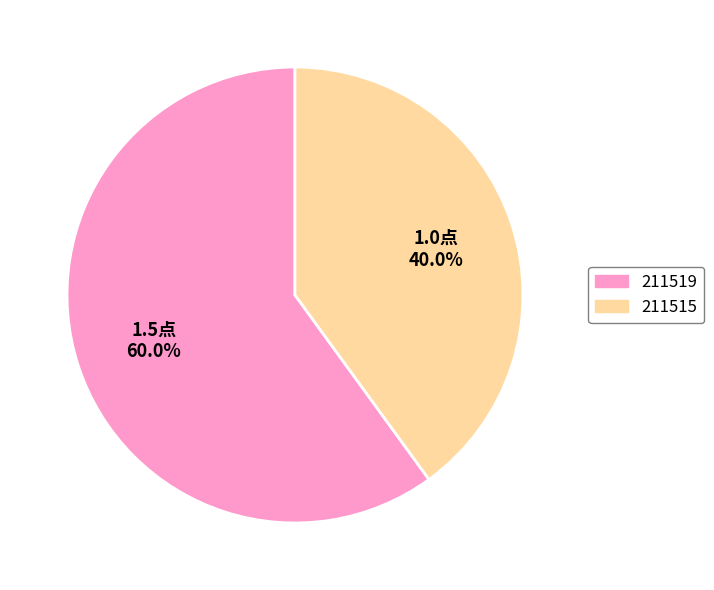

Is 211519 the majority of the pie?

Yes